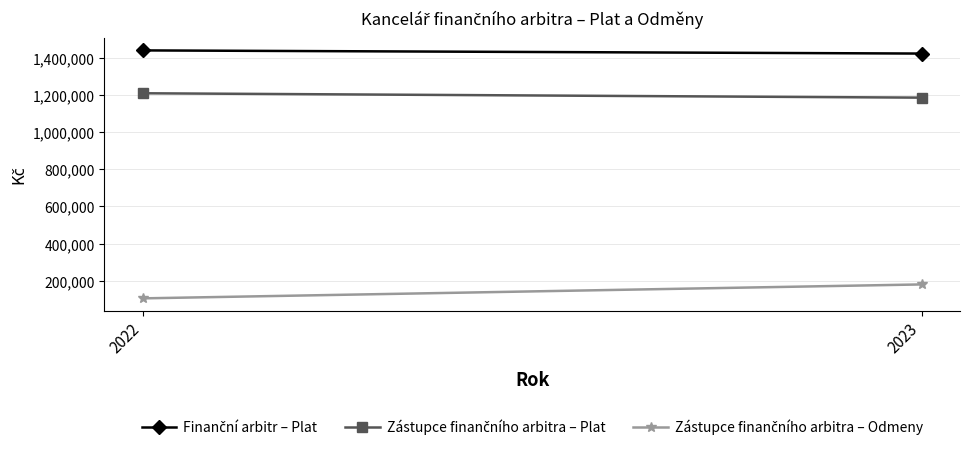

Reading left to right, transcribe all the data shown in this chart.

Finanční arbitr – Plat: 2022=1440766	2023=1423753
Zástupce finančního arbitra – Plat: 2022=1209852	2023=1186274
Zástupce finančního arbitra – Odmeny: 2022=105000	2023=180000